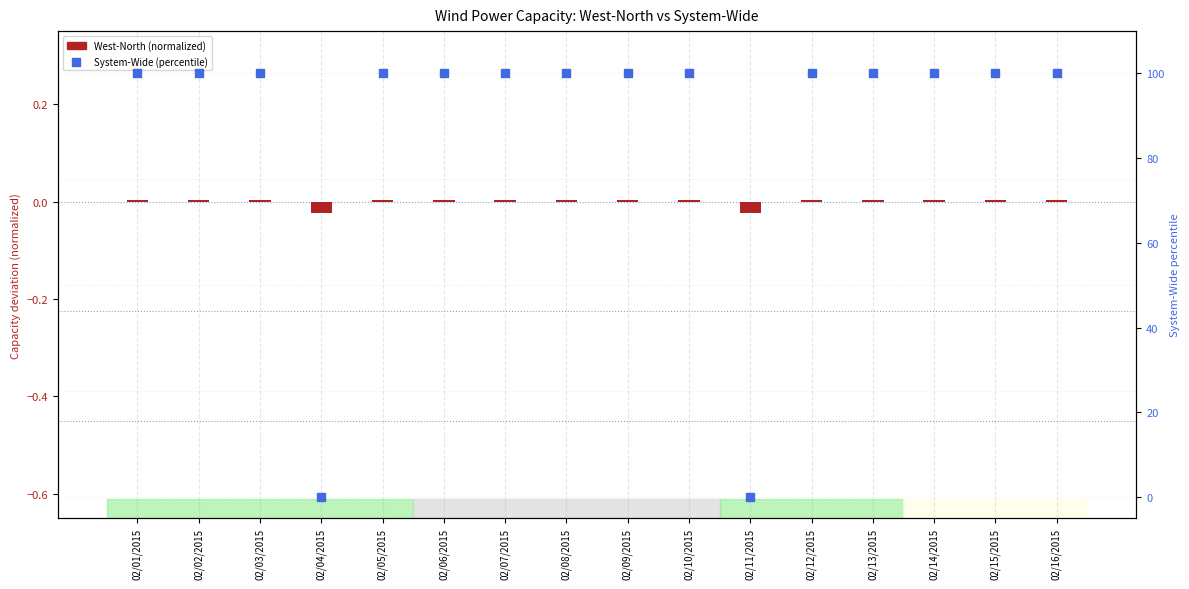

Which series has the widest spread of Y values?

System-Wide (percentile)